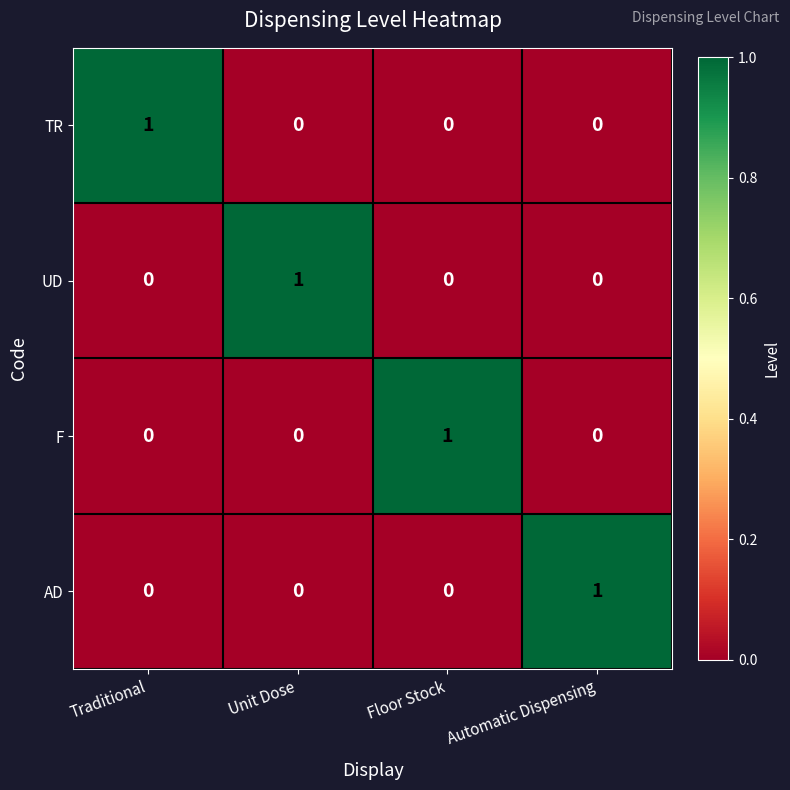

Which category has the highest value in the UD series?

Unit Dose